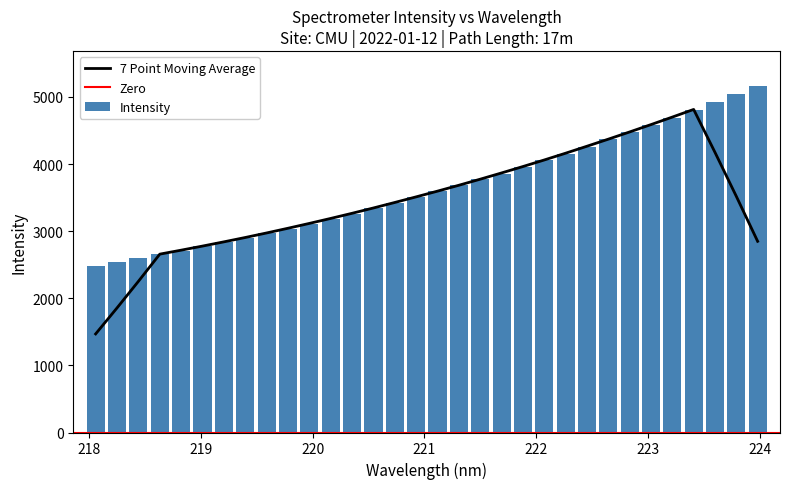

Reading left to right, list all the values displayed in this chart.

2487.9	2542.3	2596.7	2655.0	2711.1	2772.2	2837.0	2902.2	2969.4	3037.4	3109.7	3184.8	3262.7	3342.2	3422.2	3504.1	3593.4	3682.8	3770.1	3858.6	3956.2	4054.9	4156.1	4260.5	4368.1	4475.9	4585.3	4693.1	4807.7	4923.9	5043.7	5165.6